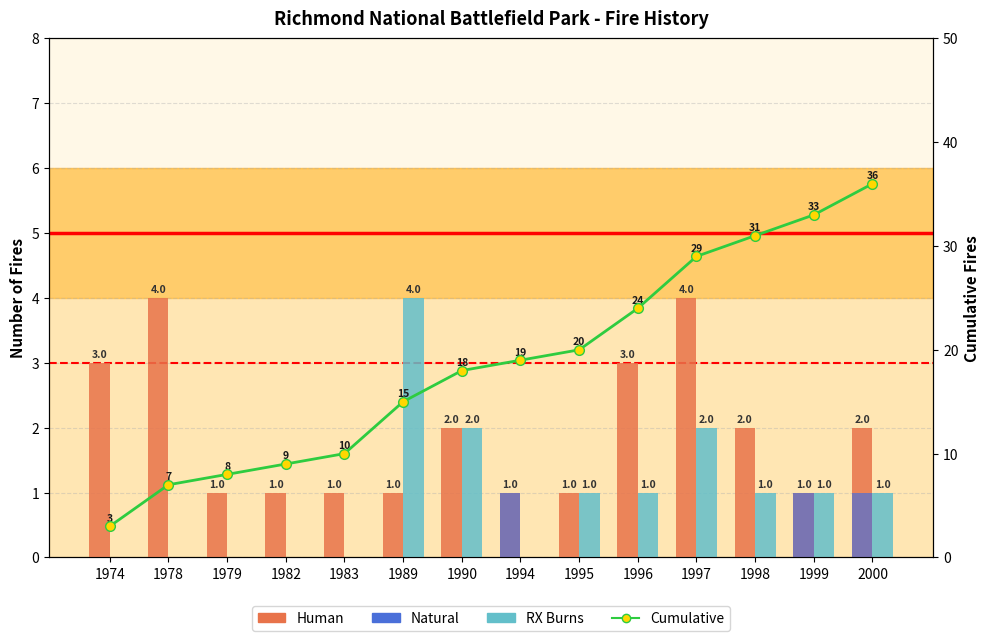

How many values in the RX Burns series exceed 1?

3